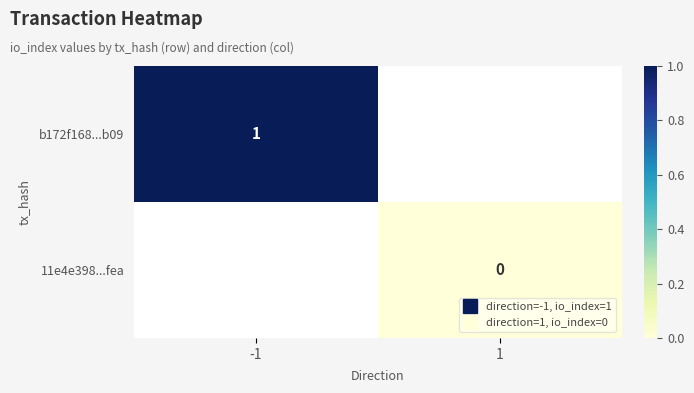

At which label is b172f168...b09 closest to 1?

-1